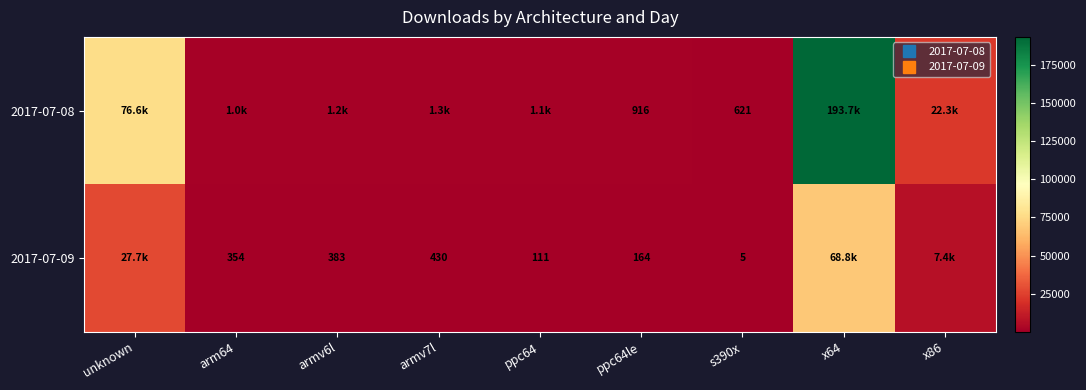

What is the difference between the highest and lowest values at armv6l?

786